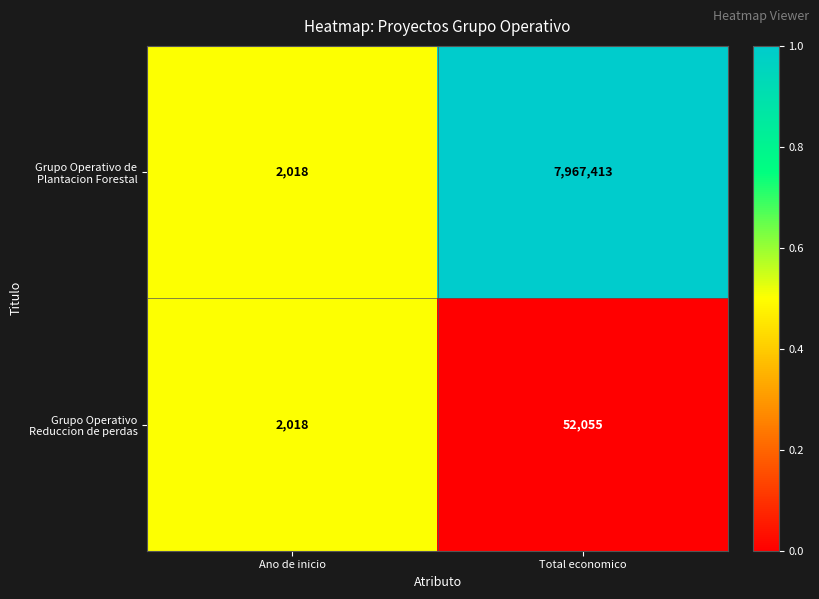

Where is Grupo Operativo Reduccion de perdas nearest to the value 27036?

Ano de inicio